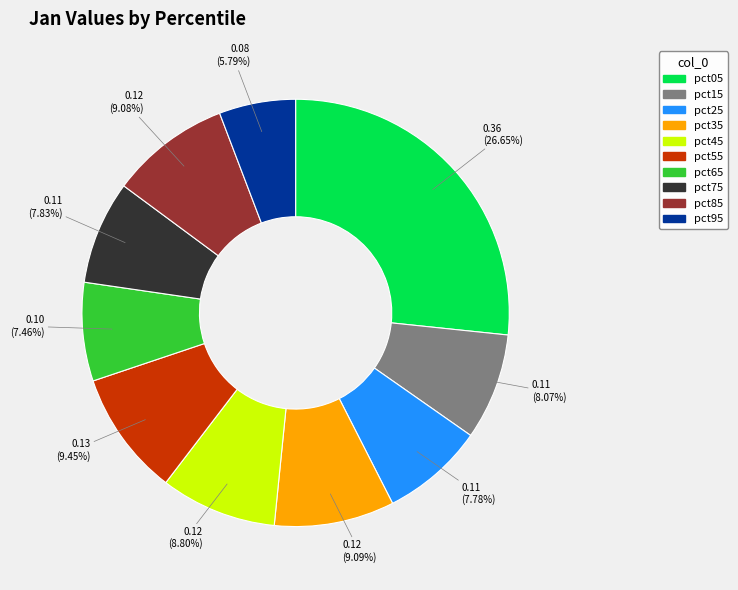

Which category has the smallest portion of the pie?

pct95